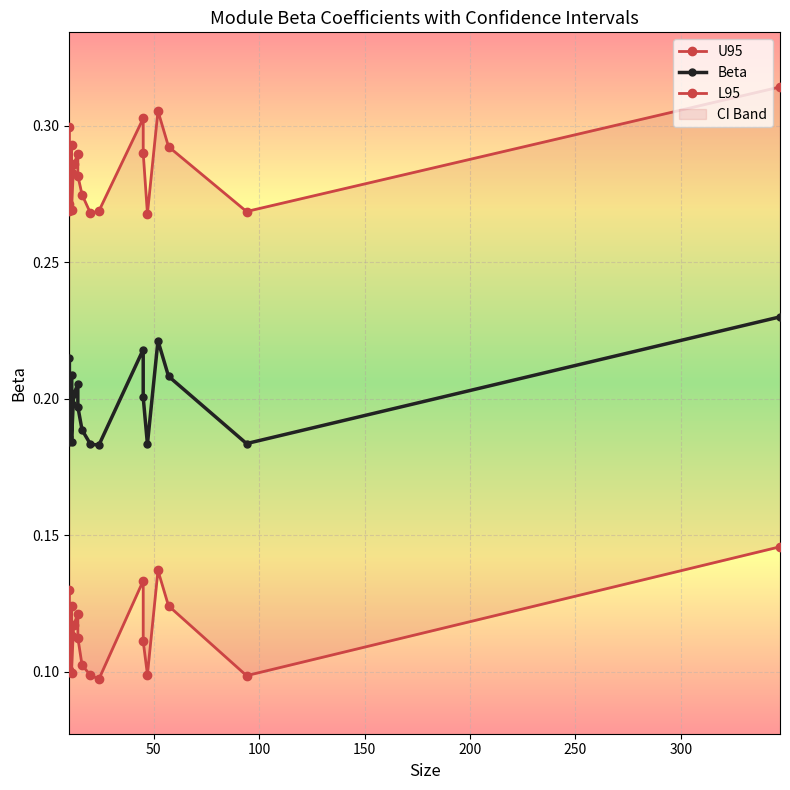

What is the maximum value for L95?

0.1